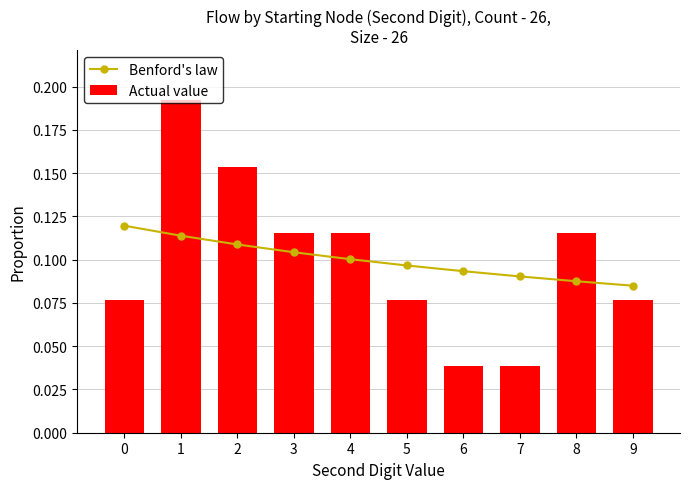

Is the value of Actual value at 6 greater than the value of Benford's law at 3?

No